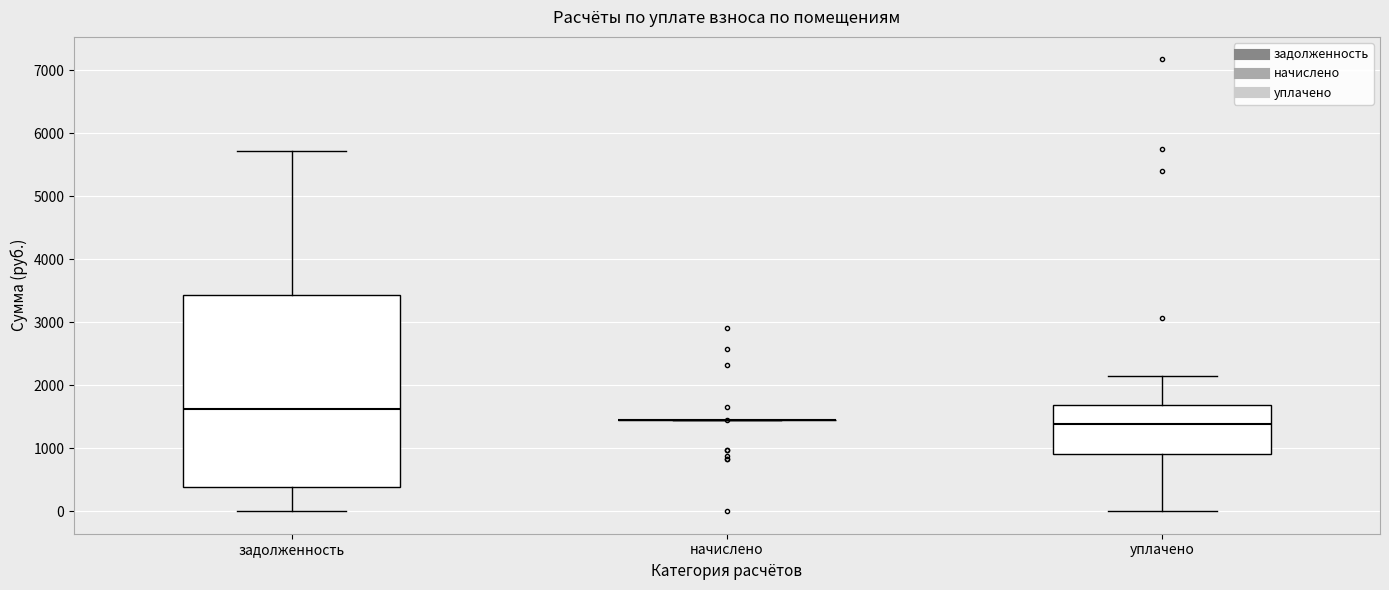

Comparing the boxes themselves (not the whiskers), which one is the tallest?

задолженность